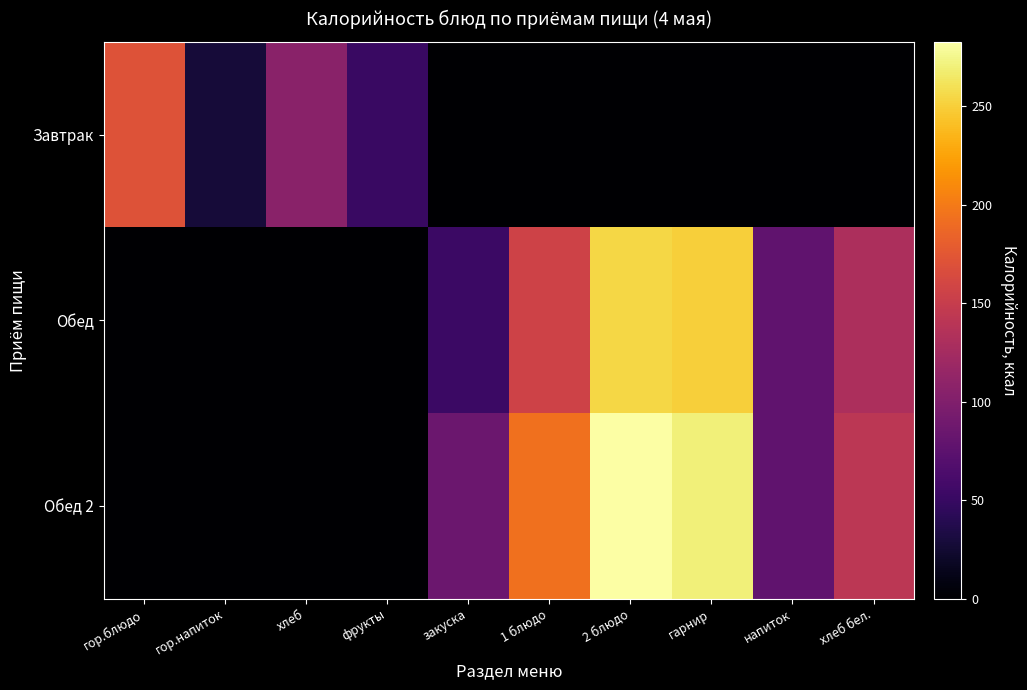

Which series has the largest total across all categories?

Обед 2